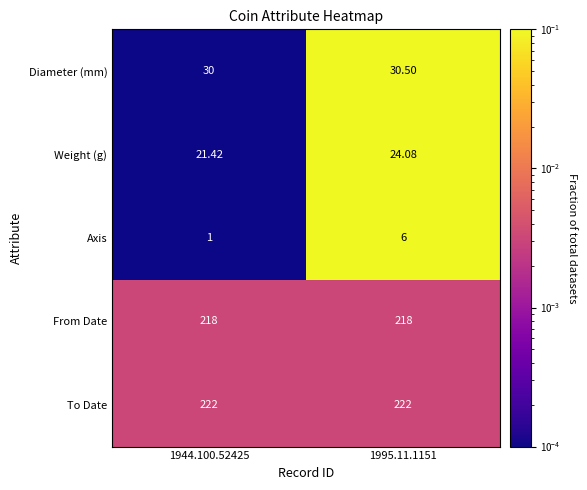

Which series changed the most between 1944.100.52425 and 1995.11.1151?

Axis